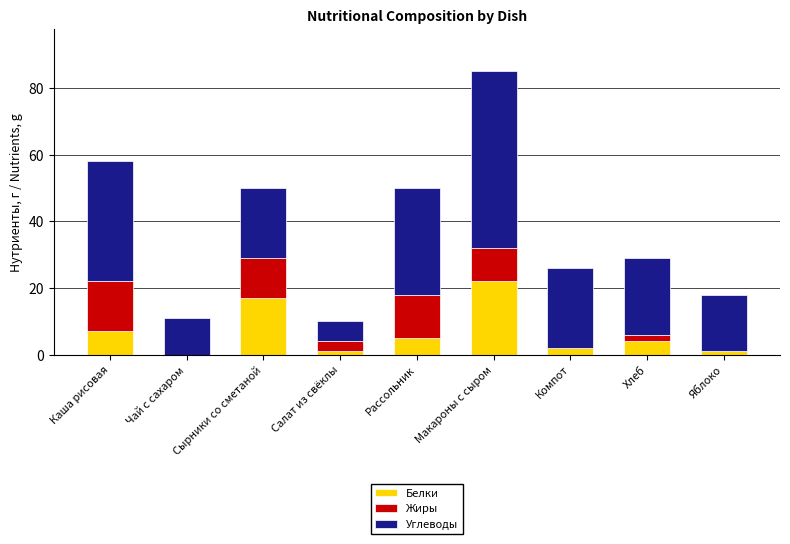

Are the bars horizontal?

No